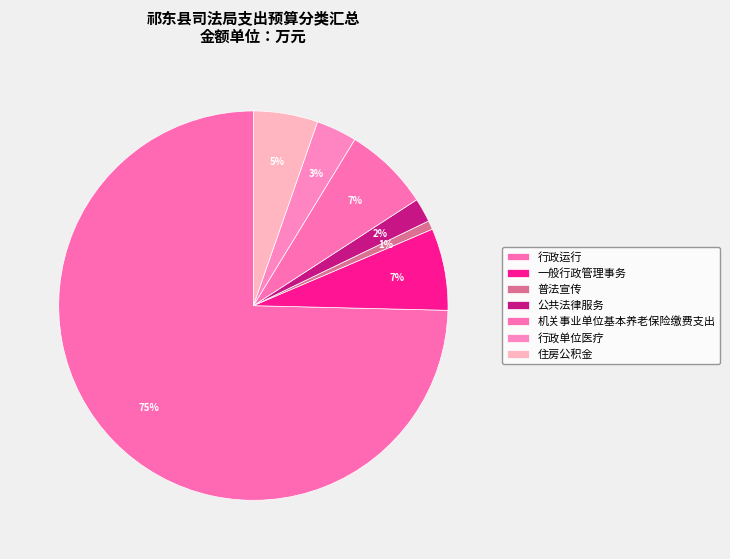

Approximately how many times larger is the value at 行政运行 compared to 住房公积金?

14.0